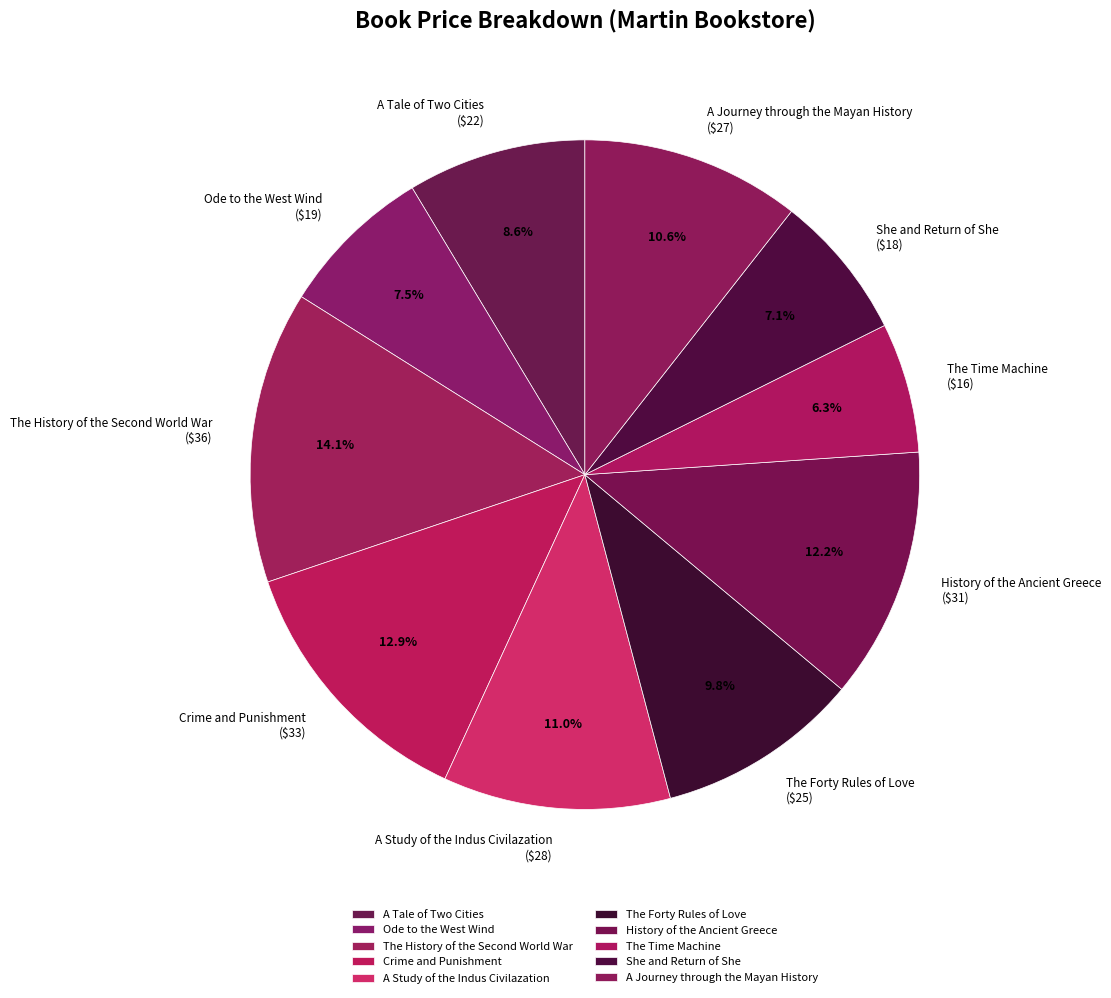

To the nearest percent, what percentage of the pie is She and Return of She?

7%